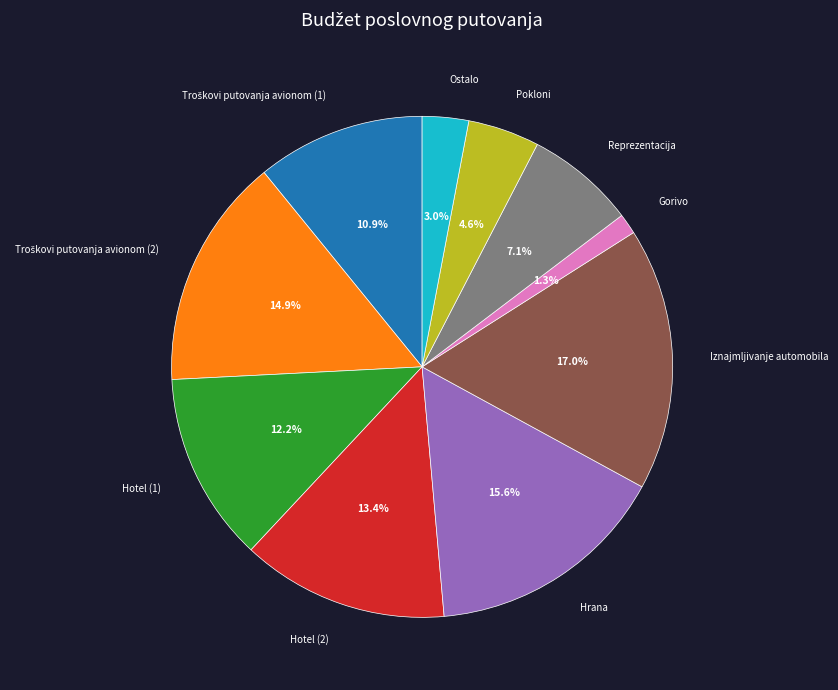

How many segments does this pie chart have?

10